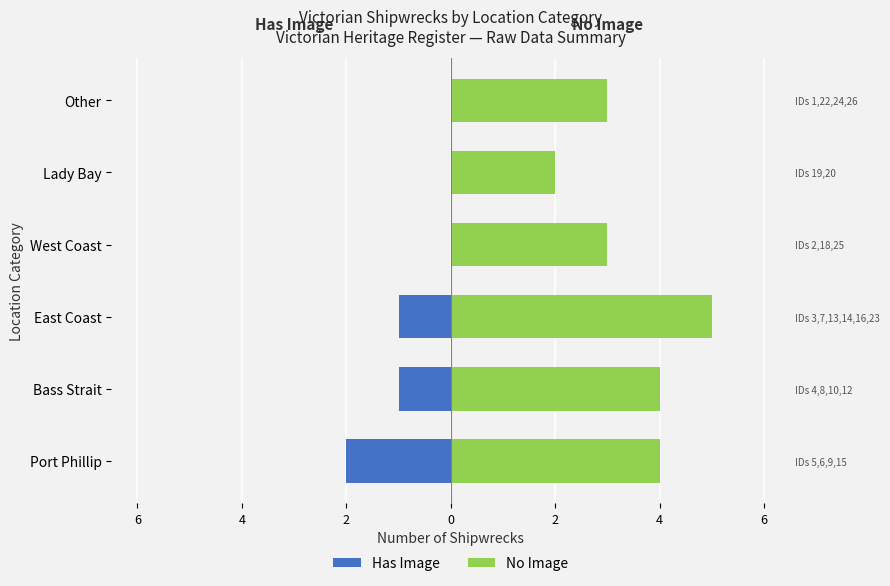

The No Image series shows 4 at Port Phillip. True or false?

True